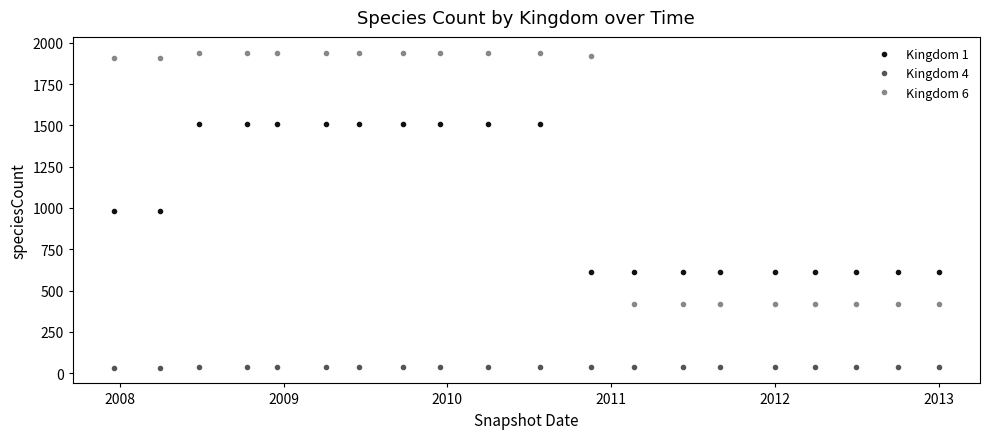

Count the number of categories in the chart.

20